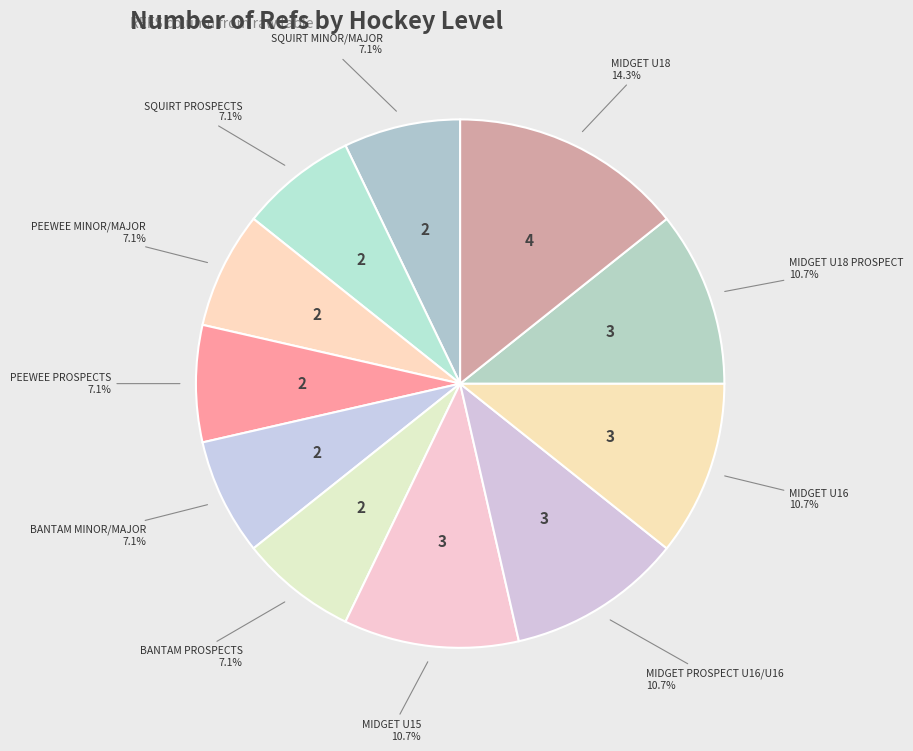

Rank the categories by value from lowest to highest.

SQUIRT MINOR/MAJOR, SQUIRT PROSPECTS, PEEWEE MINOR/MAJOR, PEEWEE PROSPECTS, BANTAM MINOR/MAJOR, BANTAM PROSPECTS, MIDGET U15, MIDGET PROSPECT U16/U16, MIDGET U16, MIDGET U18 PROSPECT, MIDGET U18